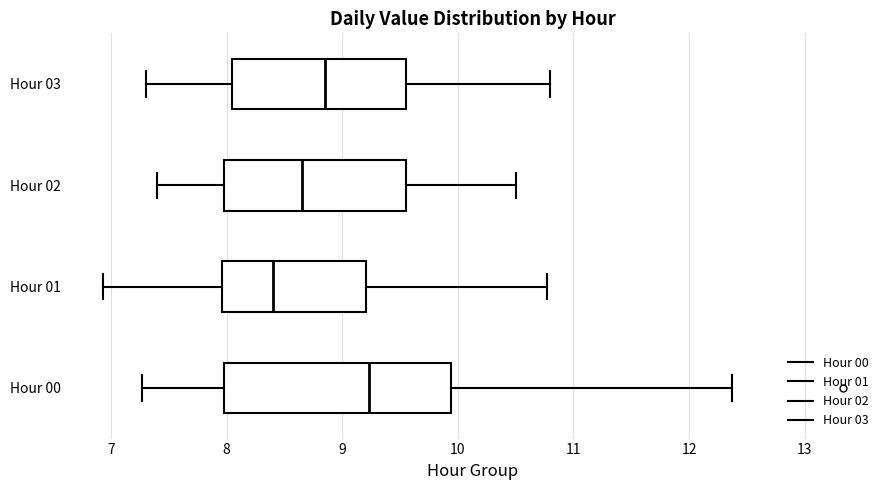

Which box is the widest, from its left edge to its right edge?

Hour 00